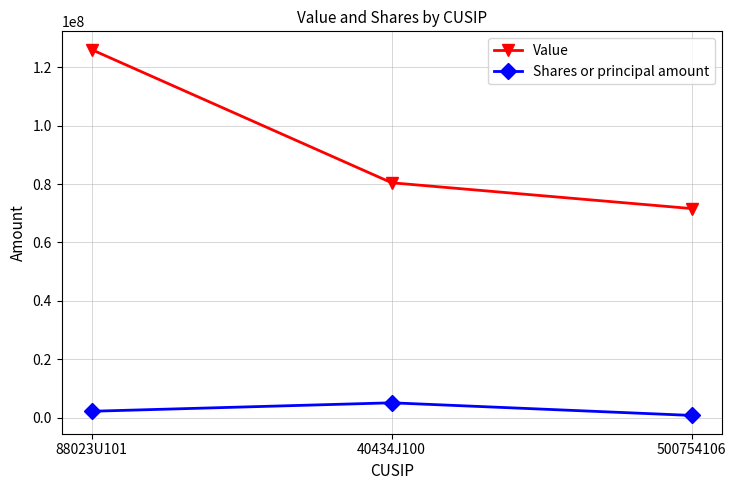

At 500754106, list the series in order from largest to smallest.

Value, Shares or principal amount